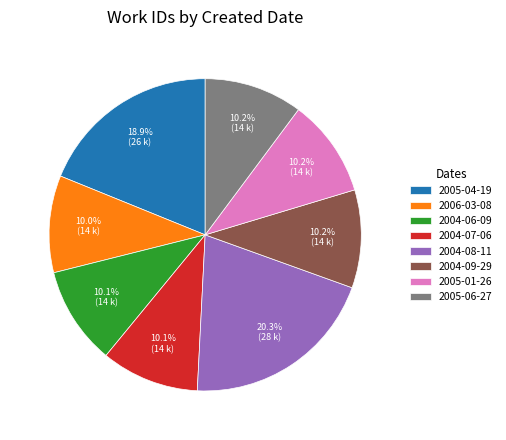

What is the largest slice in the pie chart?

2004-08-11